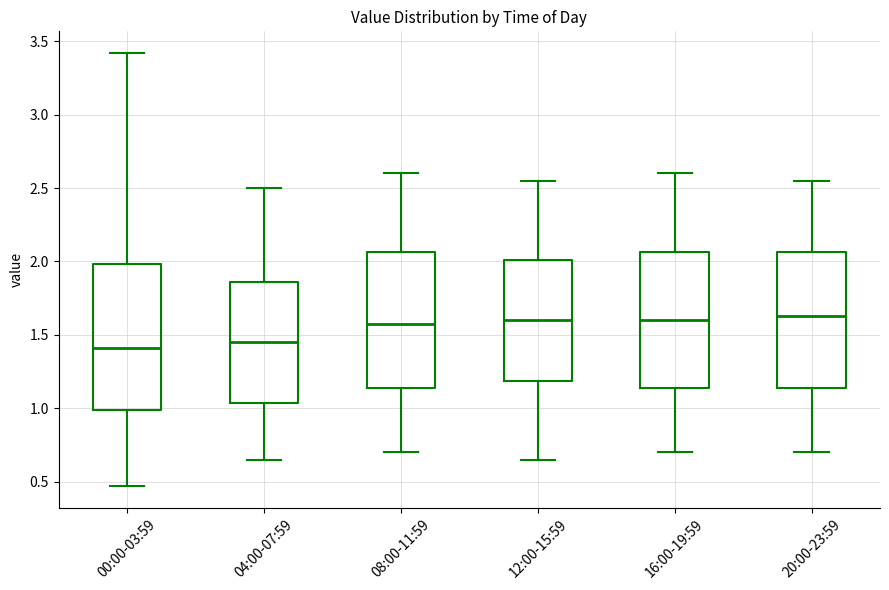

Reading left to right, read every box against the y-axis: the position of its median line, the range the box covers, and the ends of its whiskers. The values are not printed on the chart, so give them approximately, as read against the axis.

00:00-03:59: median 1.40, box 1.00 to 2.00, whiskers 0.45 to 3.40
04:00-07:59: median 1.45, box 1.05 to 1.85, whiskers 0.65 to 2.50
08:00-11:59: median 1.60, box 1.15 to 2.05, whiskers 0.70 to 2.60
12:00-15:59: median 1.60, box 1.20 to 2.00, whiskers 0.65 to 2.55
16:00-19:59: median 1.60, box 1.15 to 2.05, whiskers 0.70 to 2.60
20:00-23:59: median 1.65, box 1.15 to 2.05, whiskers 0.70 to 2.55